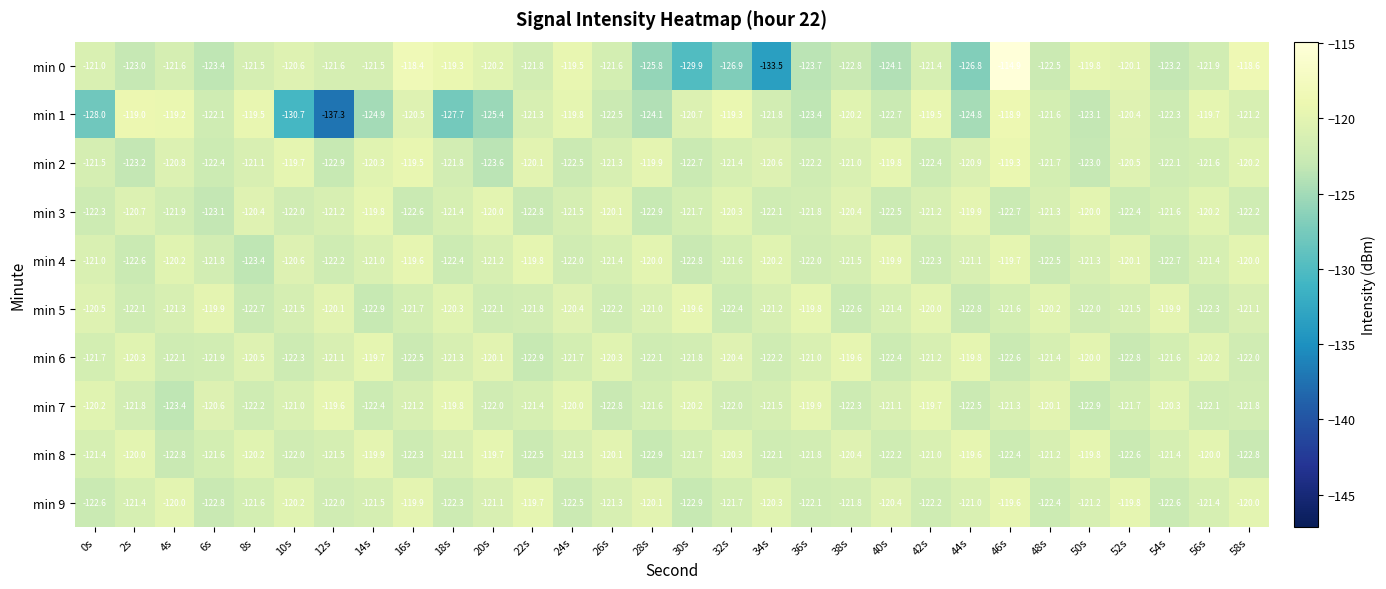

Count the number of categories in the chart.

30